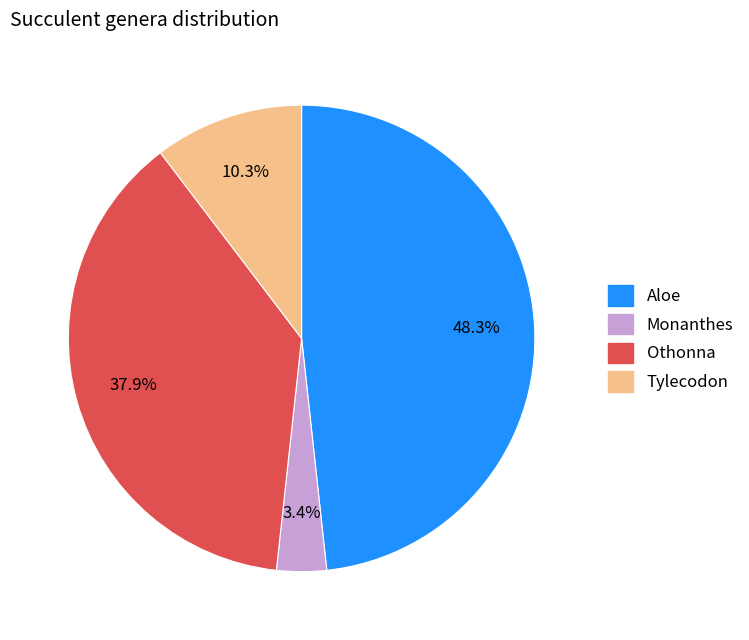

Is there any slice that represents more than half of the pie?

No